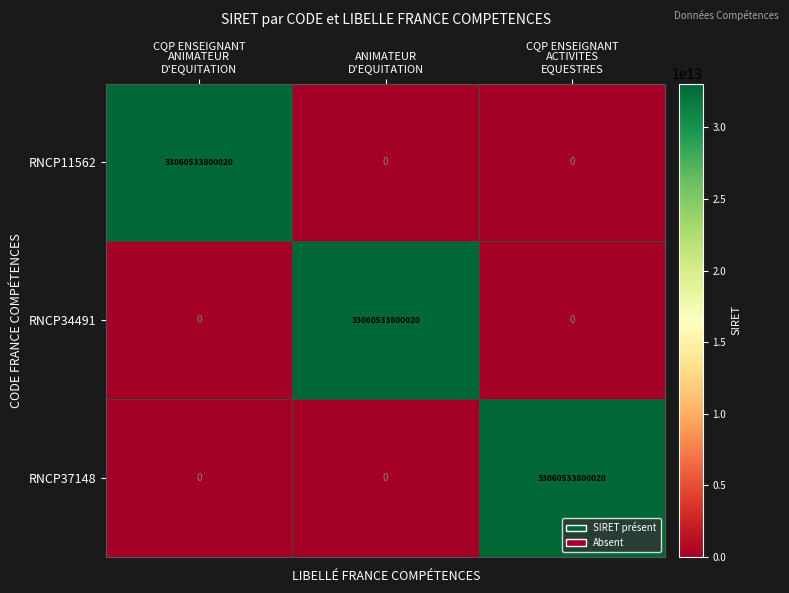

What is the difference between the maximum and minimum values in the RNCP37148 series?

33060533800020